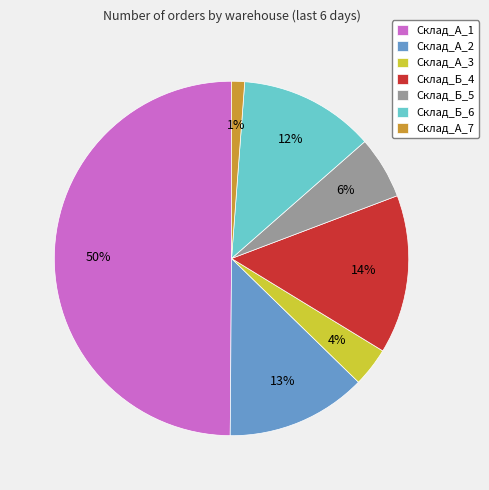

Which has a higher value, Склад_Б_4 or Склад_Б_6?

Склад_Б_4